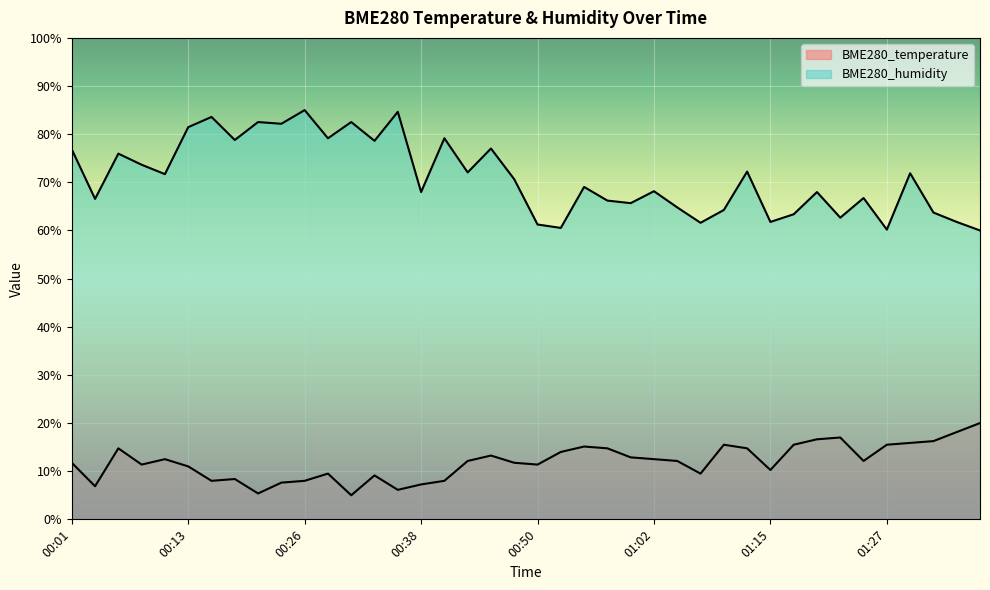

What is the spread (max minus min) of values at 00:06?

61.2